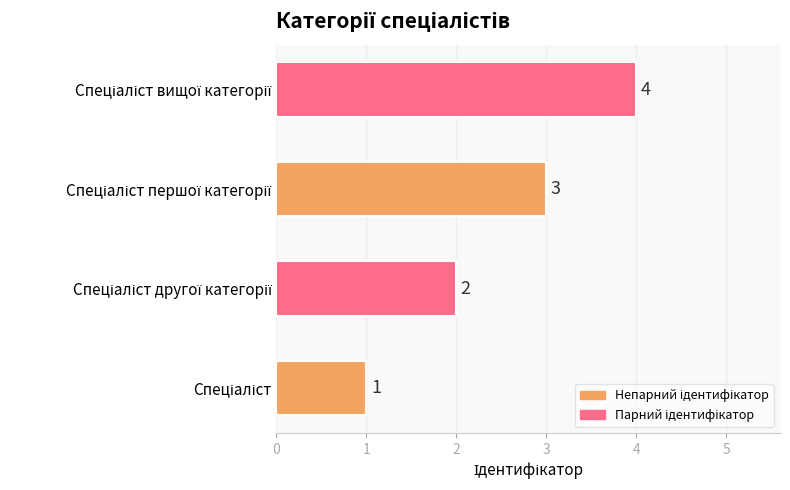

What is the maximum value shown in the chart?

4